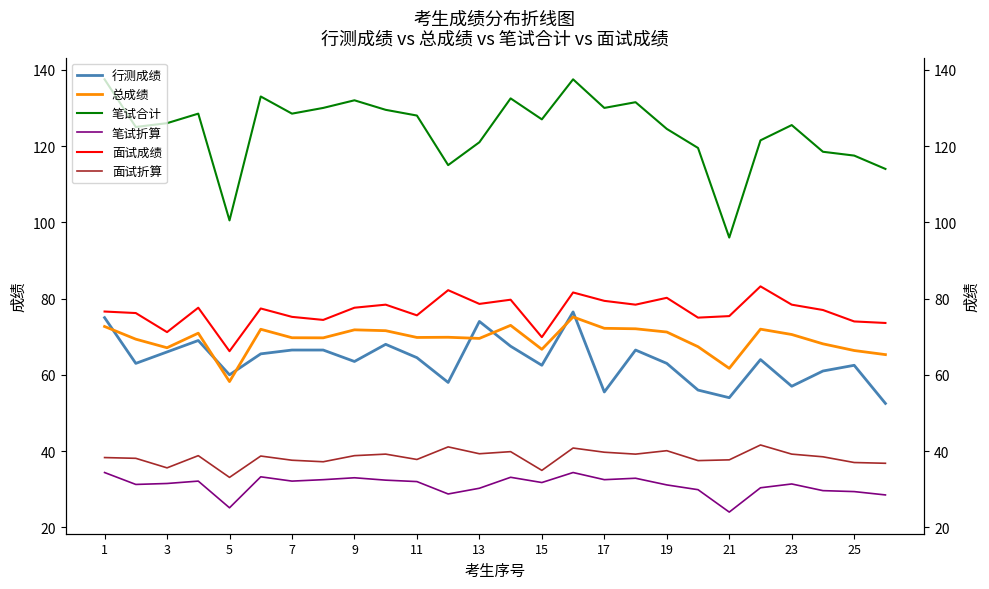

List the series in order of their peak value, lowest first.

笔试折算, 面试折算, 总成绩, 行测成绩, 面试成绩, 笔试合计